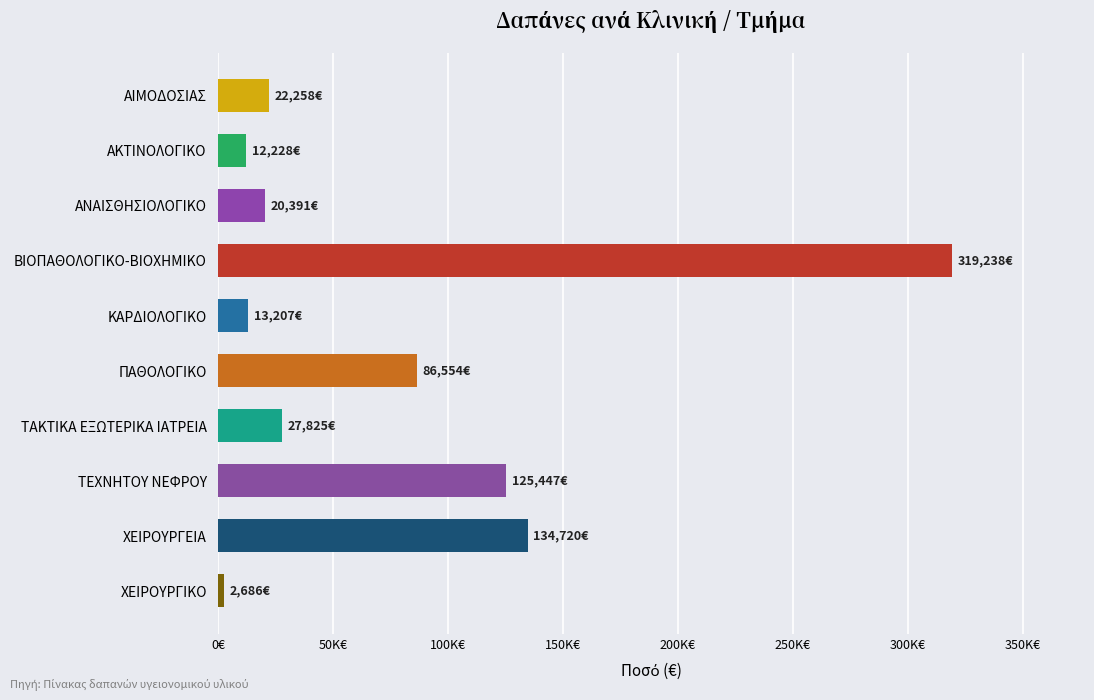

What is the smallest value displayed?

2685.8